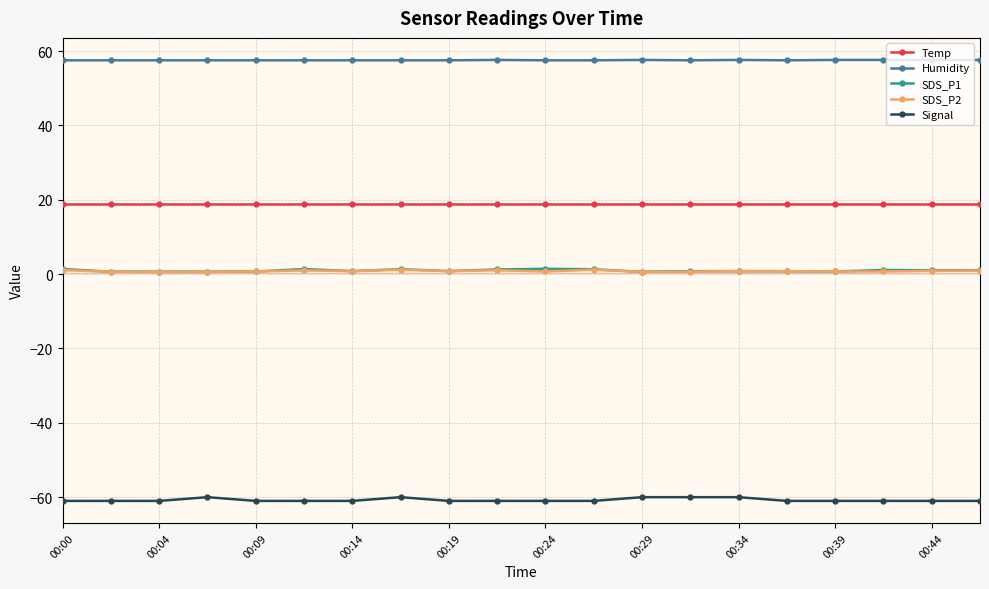

True or false: Signal and SDS_P2 cross at least once.

False